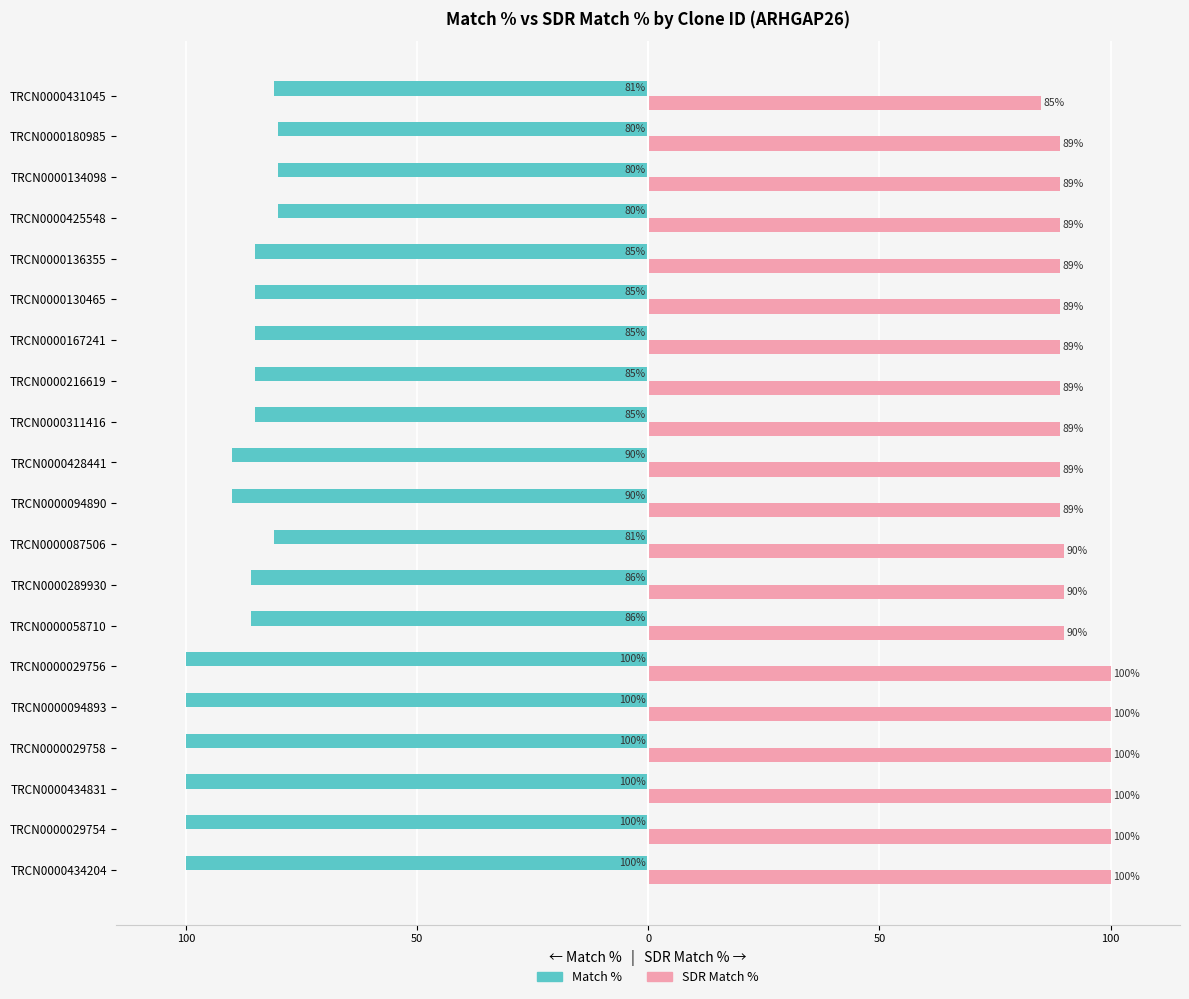

What is the difference between the maximum and second lowest values in the Match % series?

20